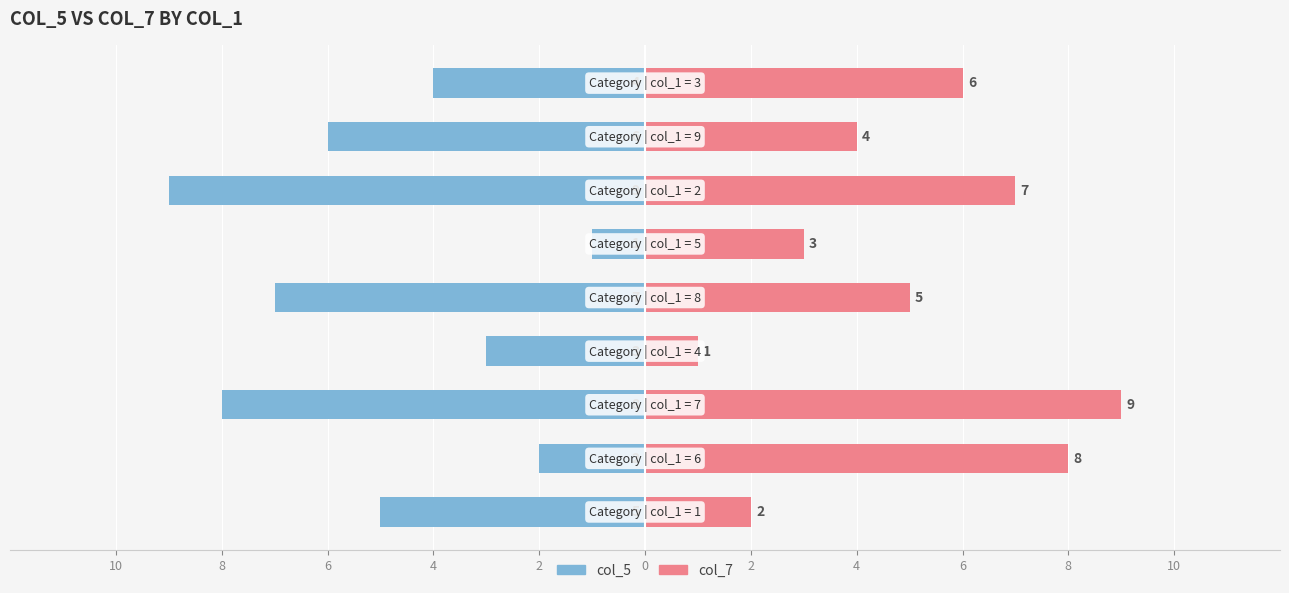

What is the value of the col_5 bar at the 3rd from the left?

-8